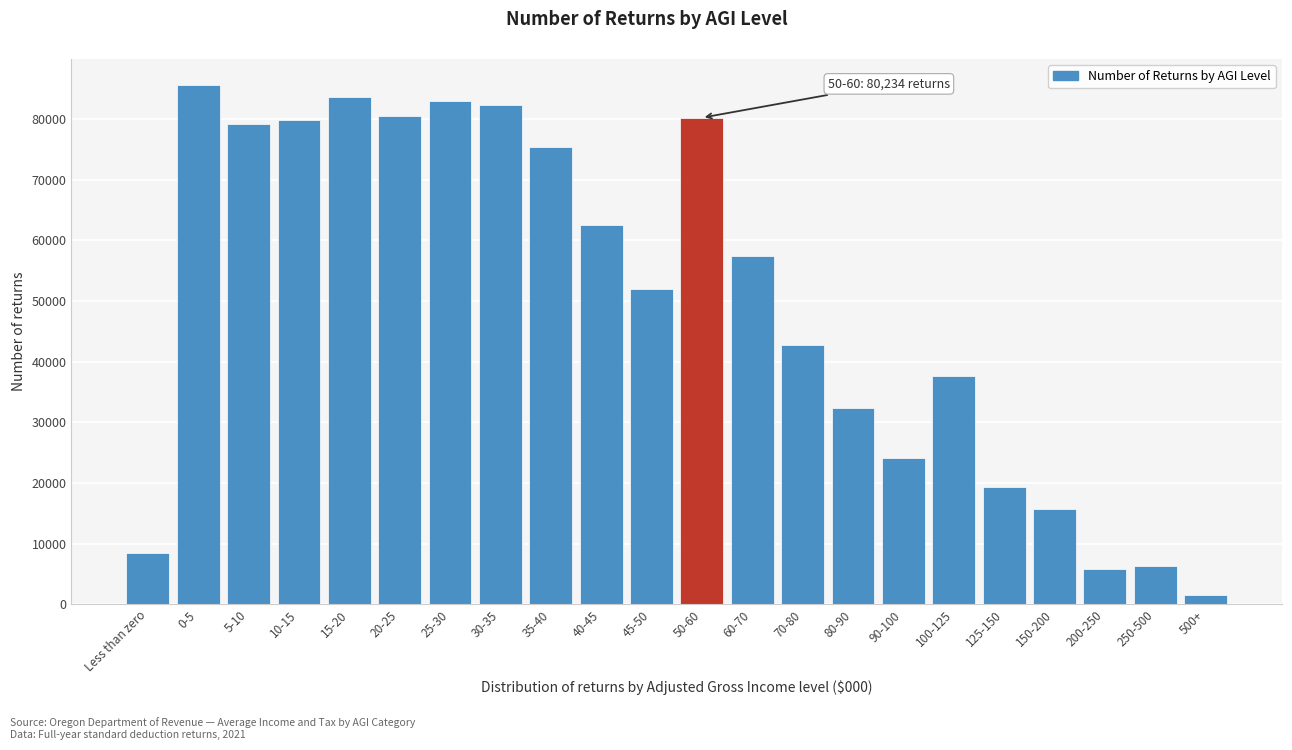

The value at 125-150 is 19337. True or false?

True